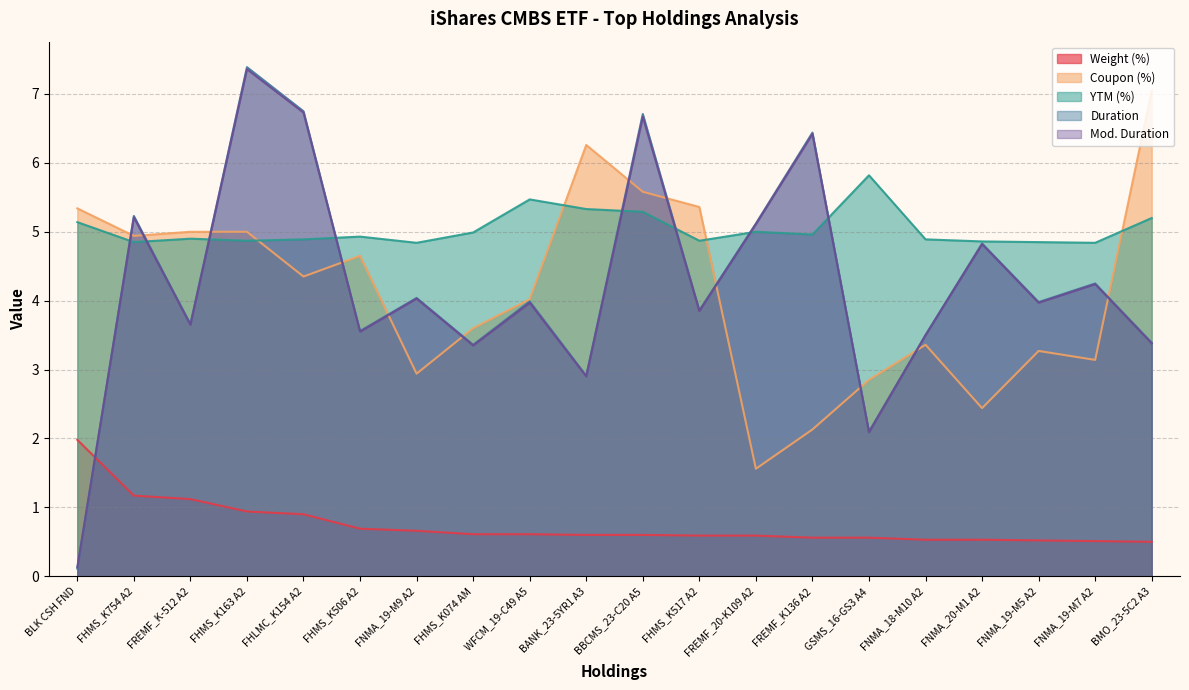

Where is the first local minimum for Mod. Duration?

FREMF_K-512 A2